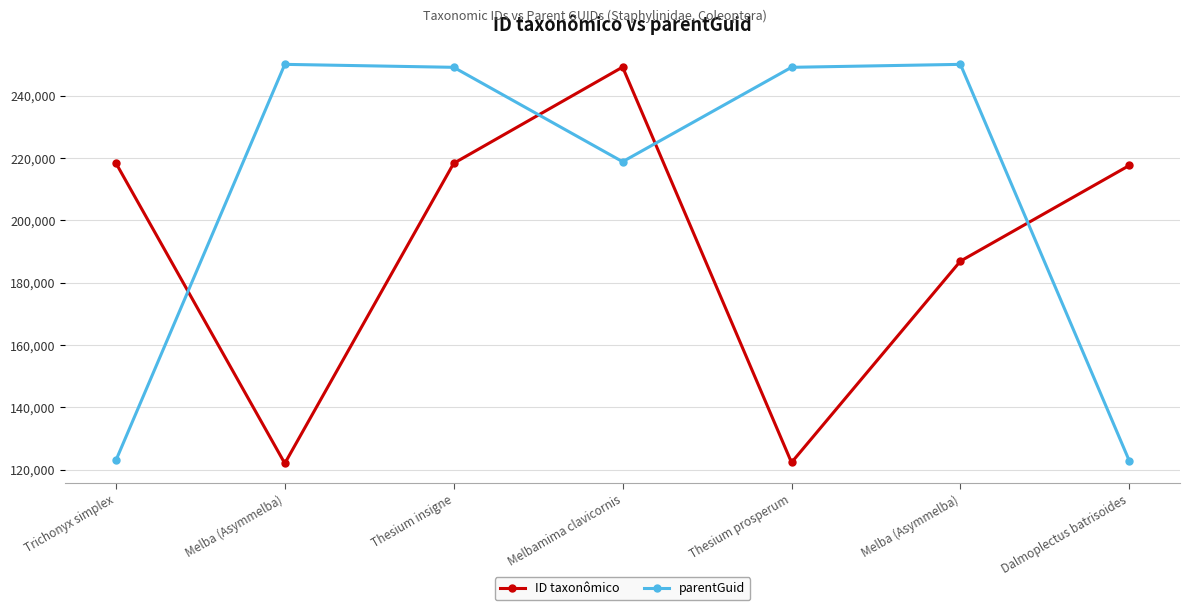

How many lines are shown in the chart?

2